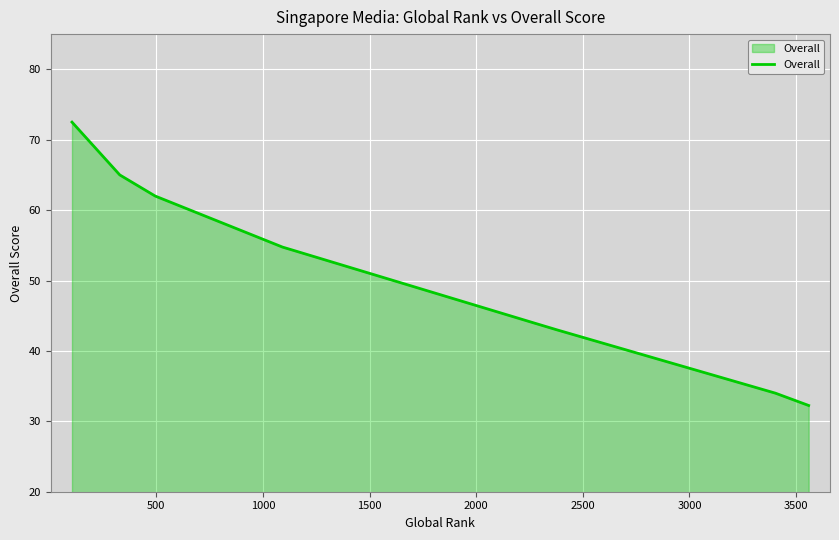

What is the greatest value displayed?

72.5